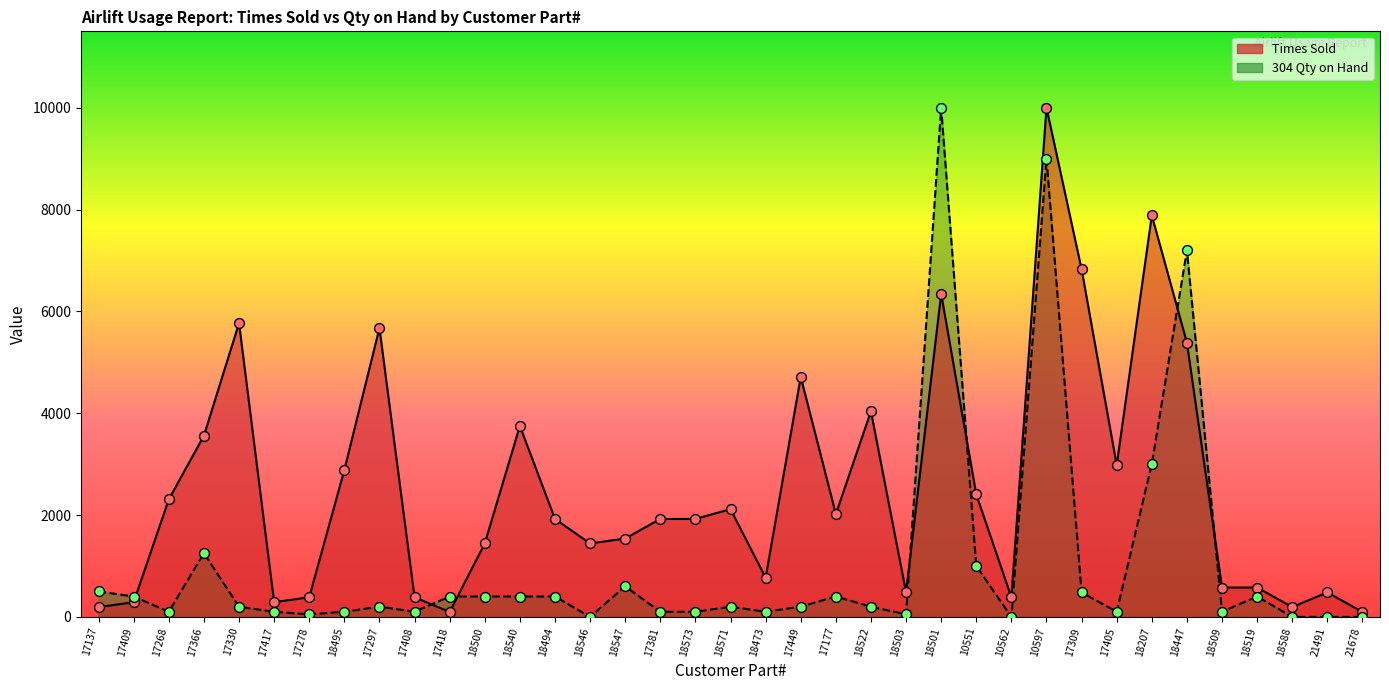

Is the value of 304 Qty on Hand at 17418 greater than the value of Times Sold at 21678?

Yes